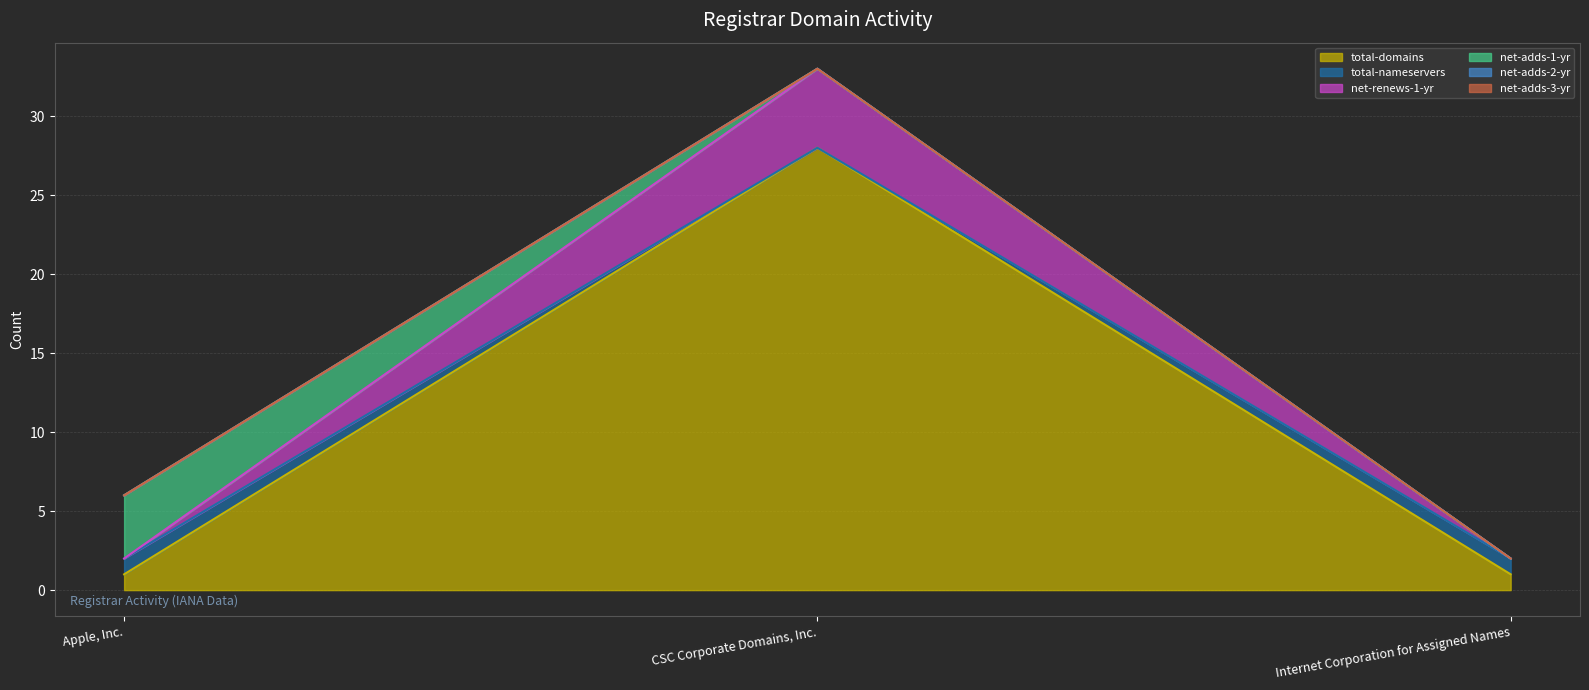

At which category is the sum across all series the highest?

CSC Corporate Domains, Inc.